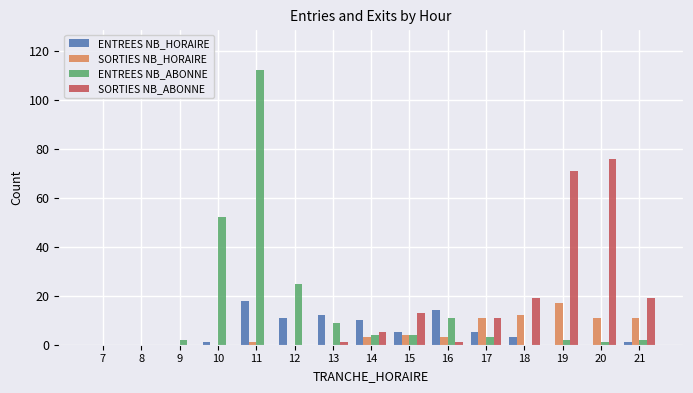

At which category does the chart reach its peak across all series?

11